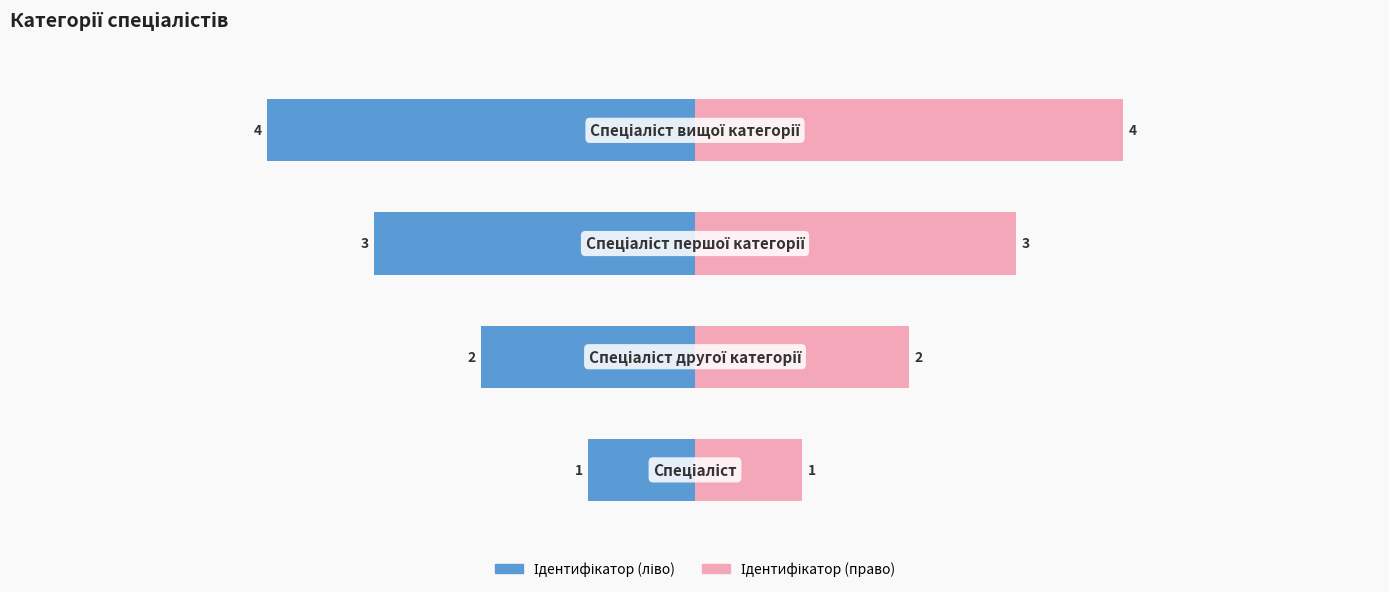

How many data points in Ідентифікатор (ліво) are less than -2?

2